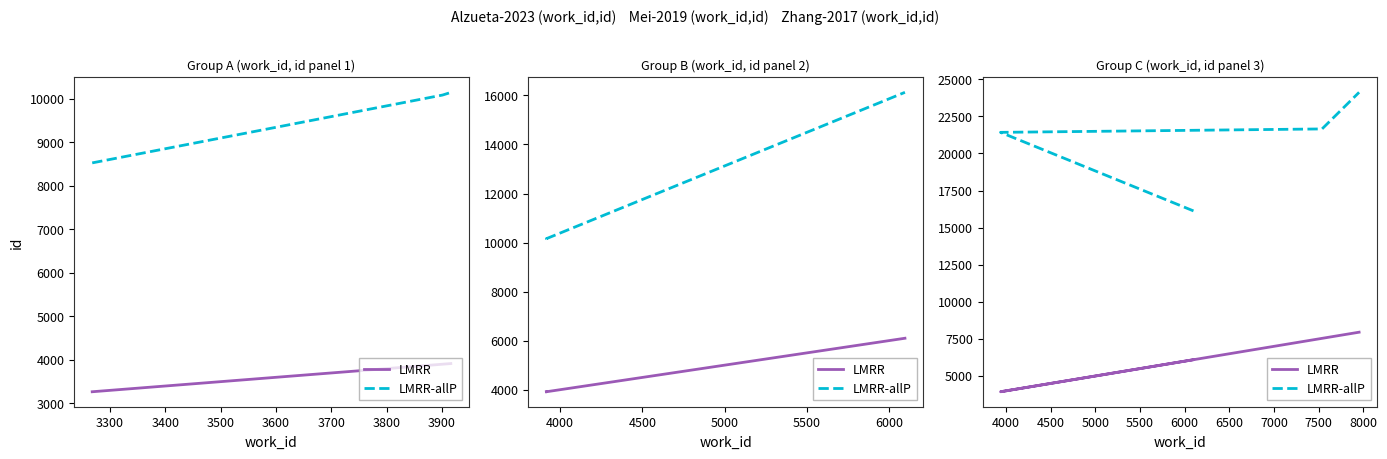

What is the average value of the LMRR-allP series?

20830